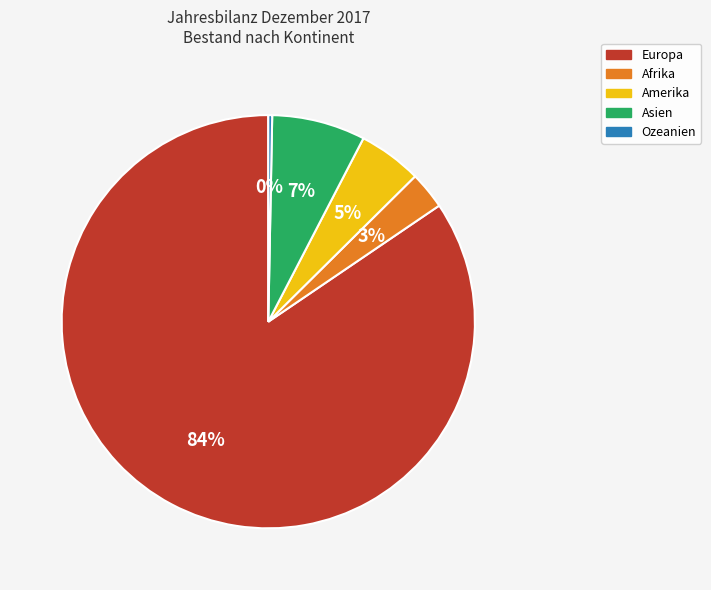

Is Ozeanien the majority of the pie?

No